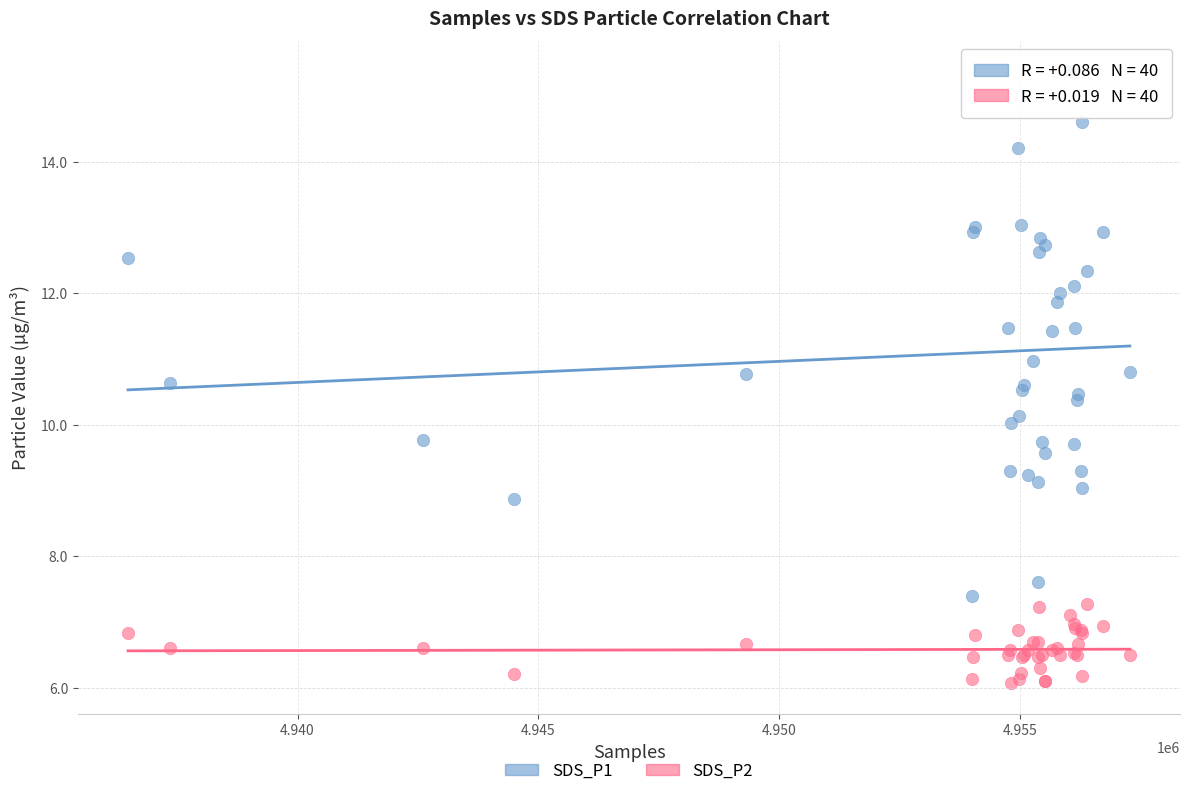

Which series reaches the minimum Y coordinate?

SDS_P2